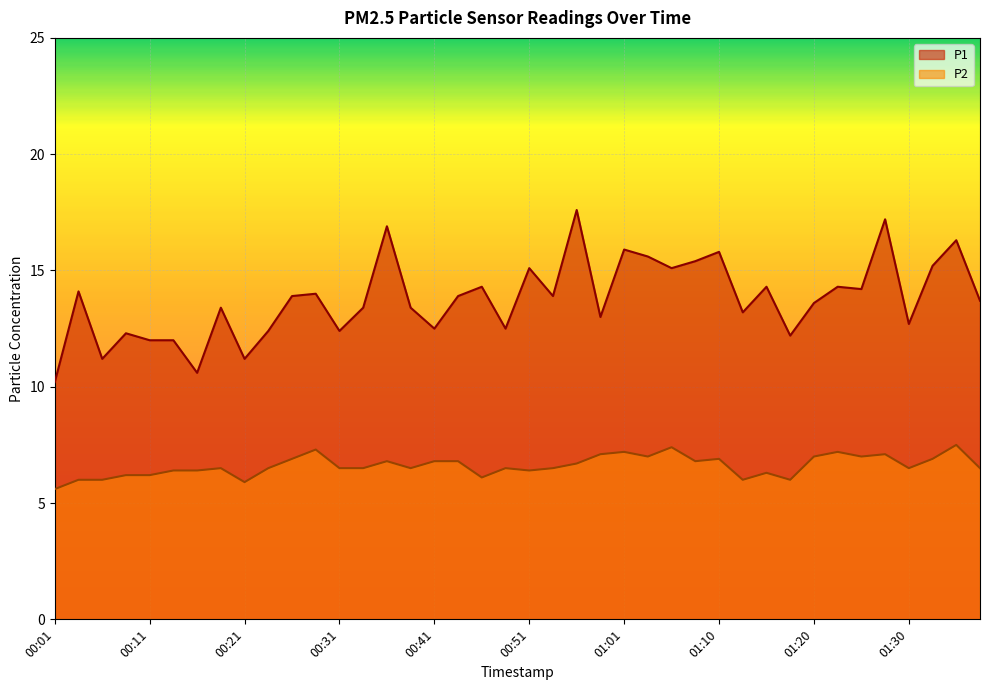

Which series has the largest range (max minus min)?

P1